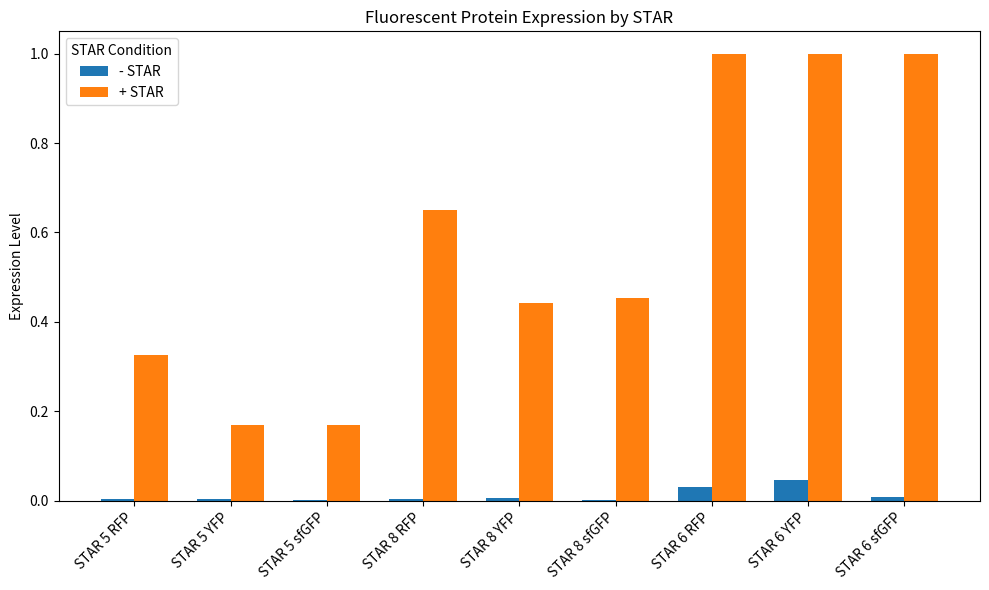

What is the highest value of the + STAR series?

1.0